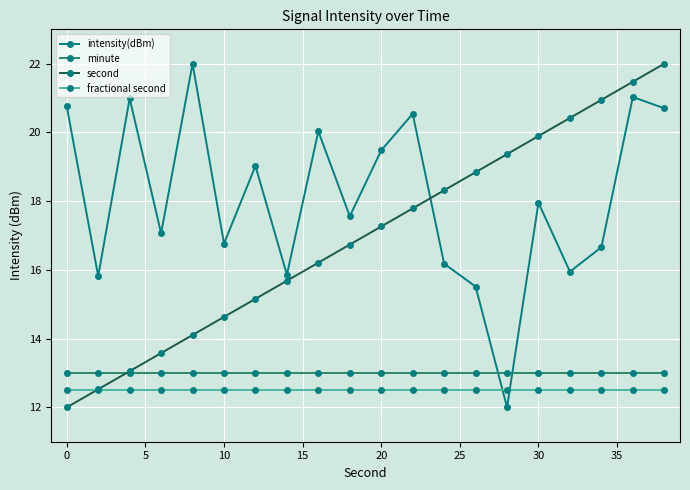

What is the highest value of the minute series?

13.0